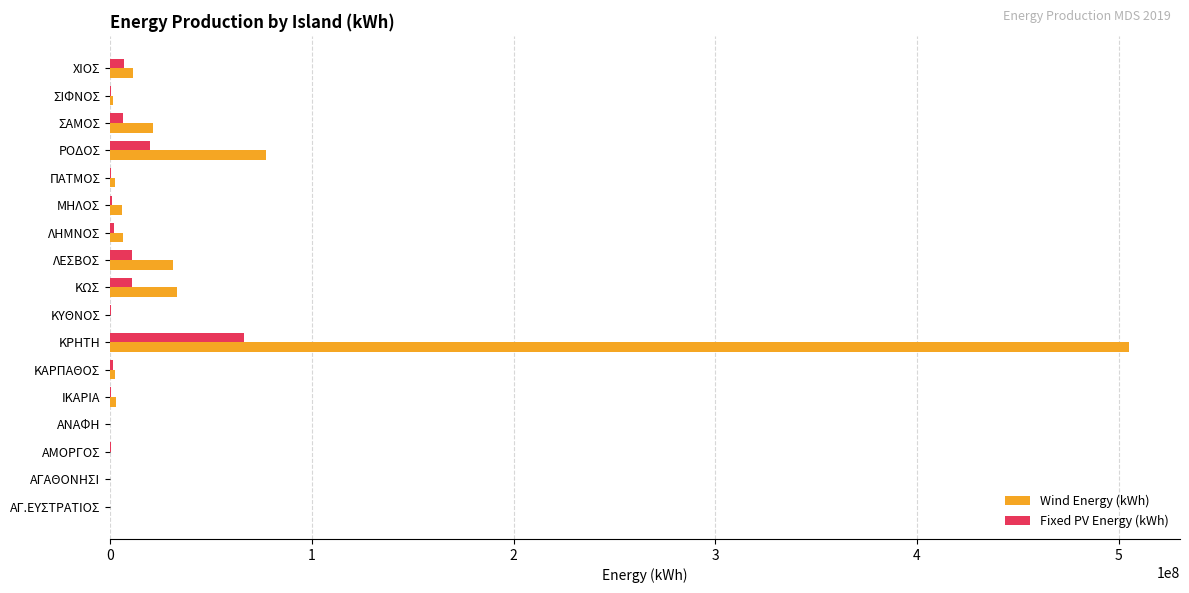

Which series has the largest range (max minus min)?

Wind Energy (kWh)